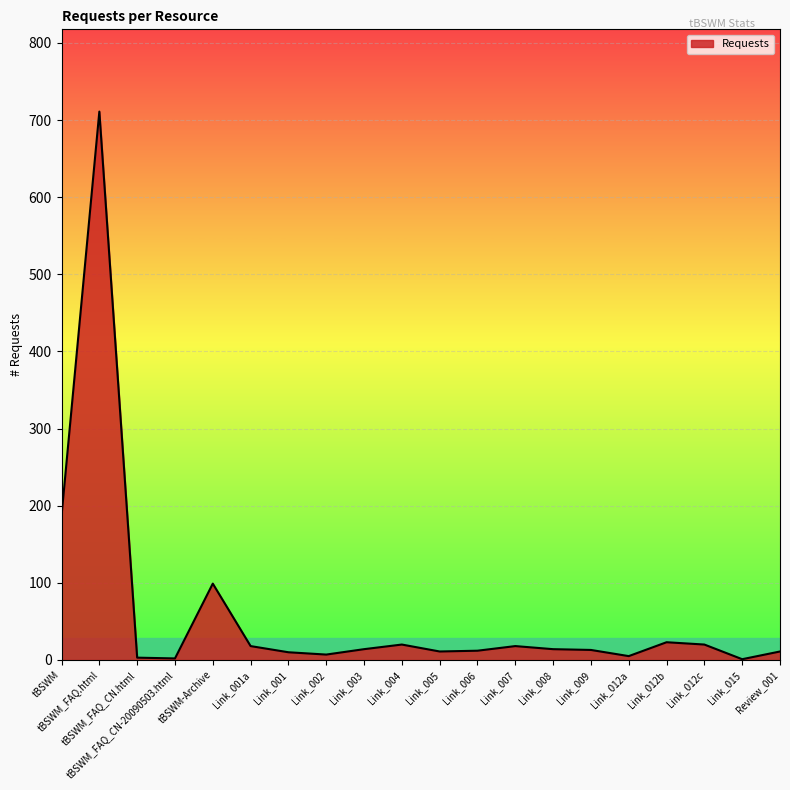

How many lines are shown in the chart?

1